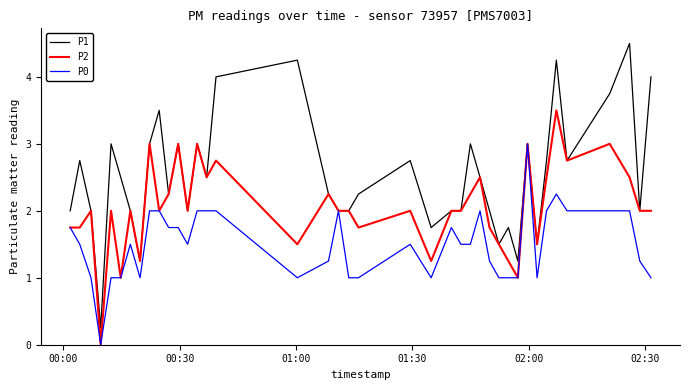

Which series has the largest range (max minus min)?

P1